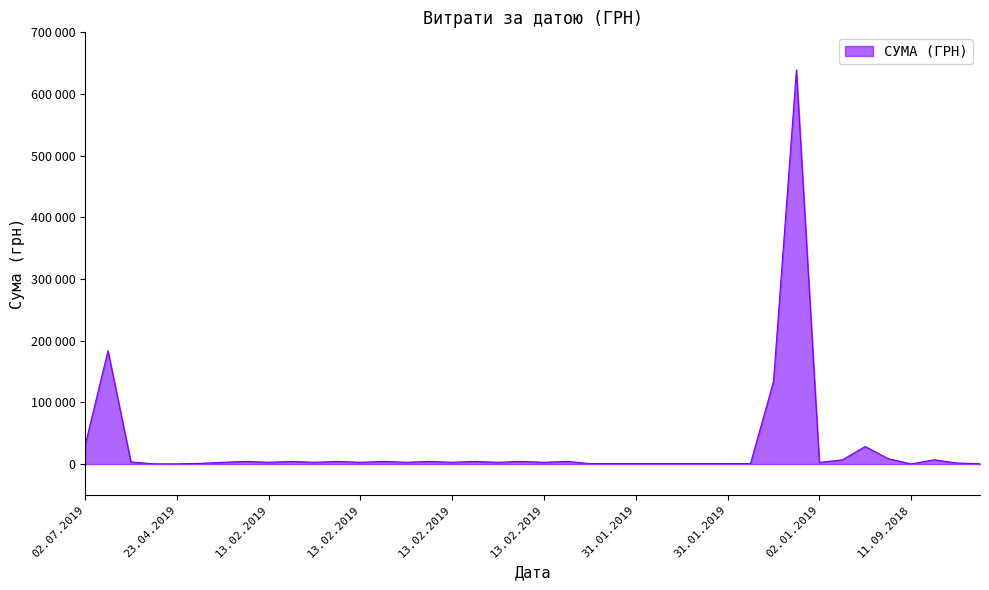

Does the chart have visible grid lines?

No